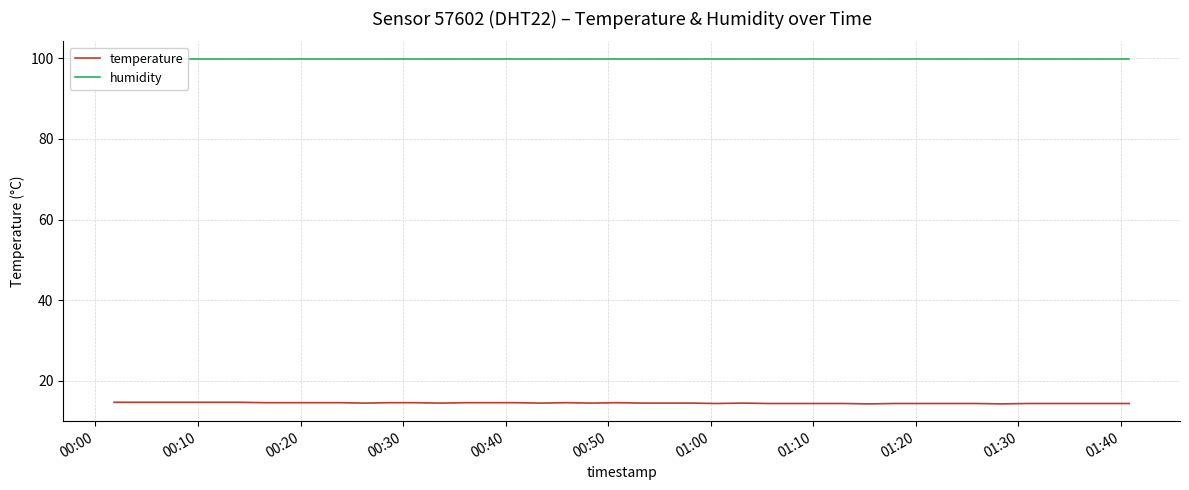

True or false: temperature has a value of 10.0 at 34.

False